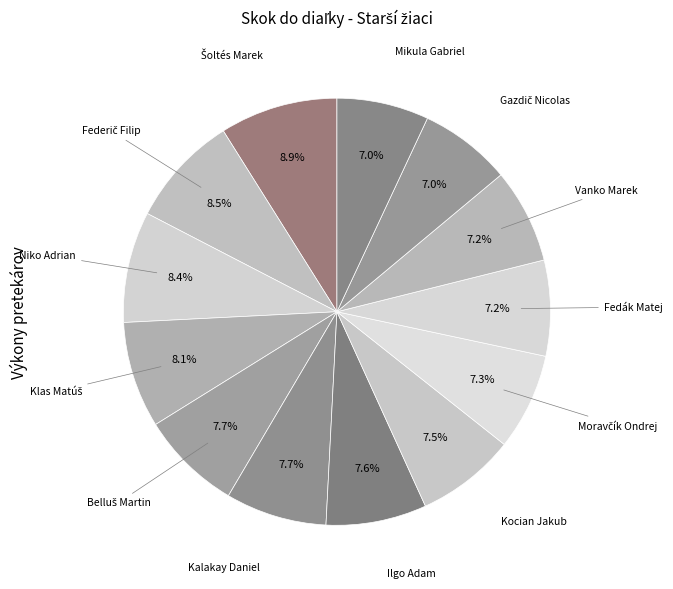

Count the number of slices in the pie.

13